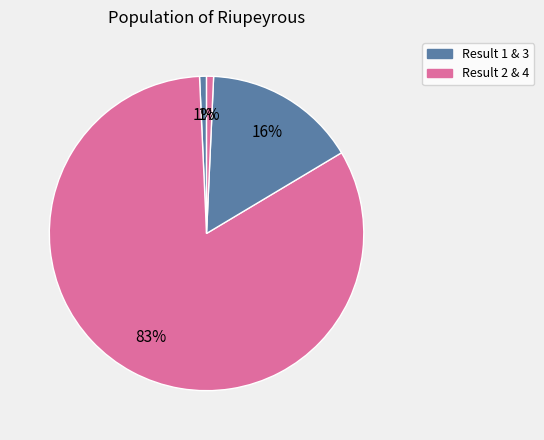

Count the number of slices in the pie.

4